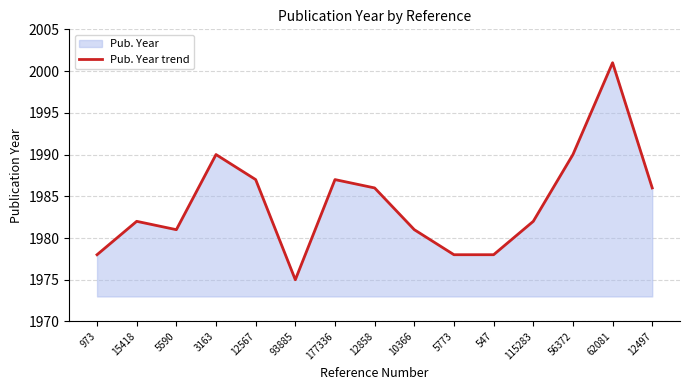

Which has a higher value, 62081 or 547?

62081